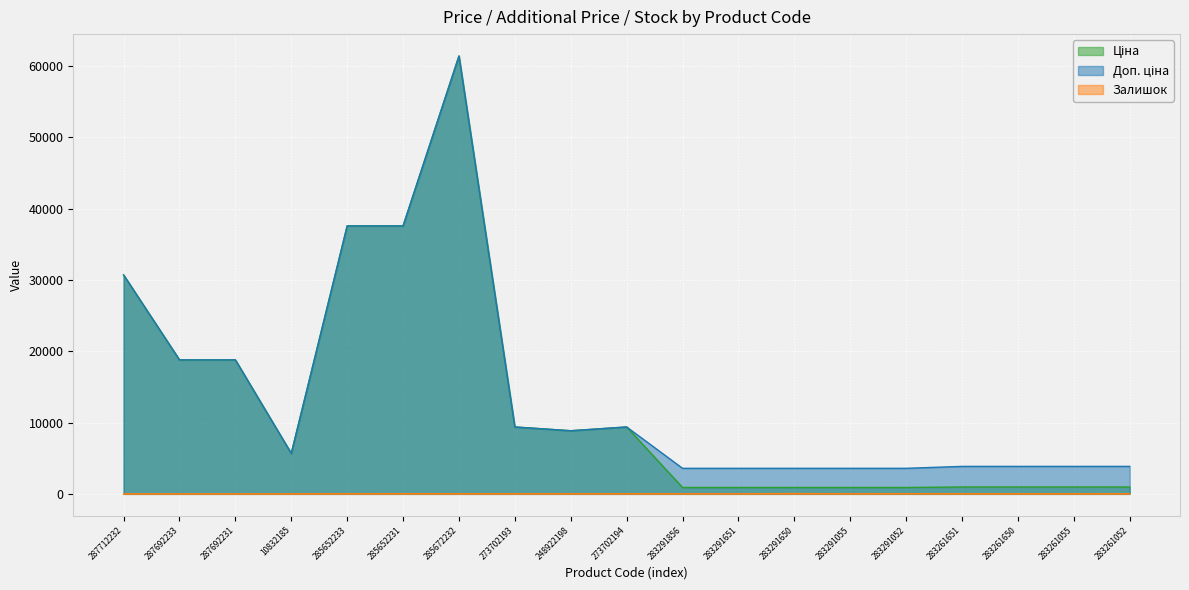

Where does the Доп. ціна series first go above 5673?

287712232